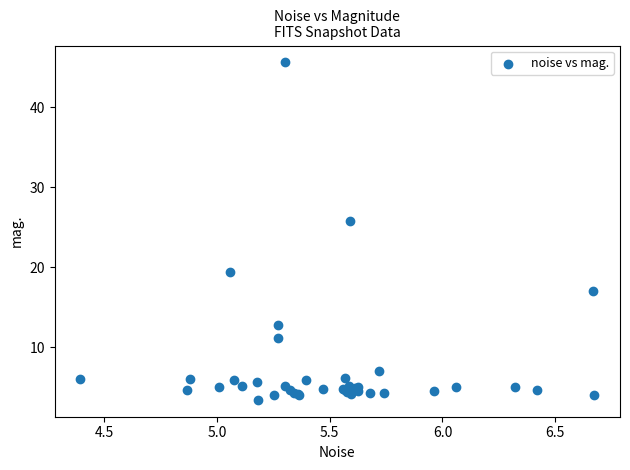

What Y value in the scatter plot is closest to 24?

25.8